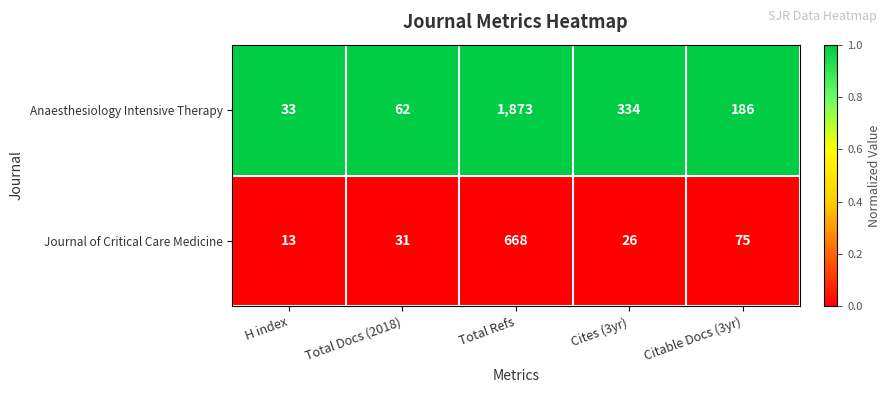

True or false: Anaesthesiology Intensive Therapy has a value of 105 at Cites (3yr).

False